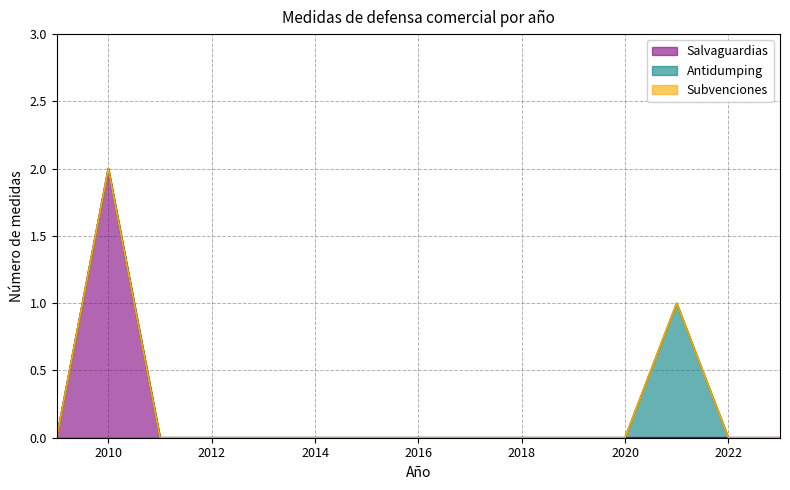

Which series changed the most between 2014 and 2015?

Salvaguardias